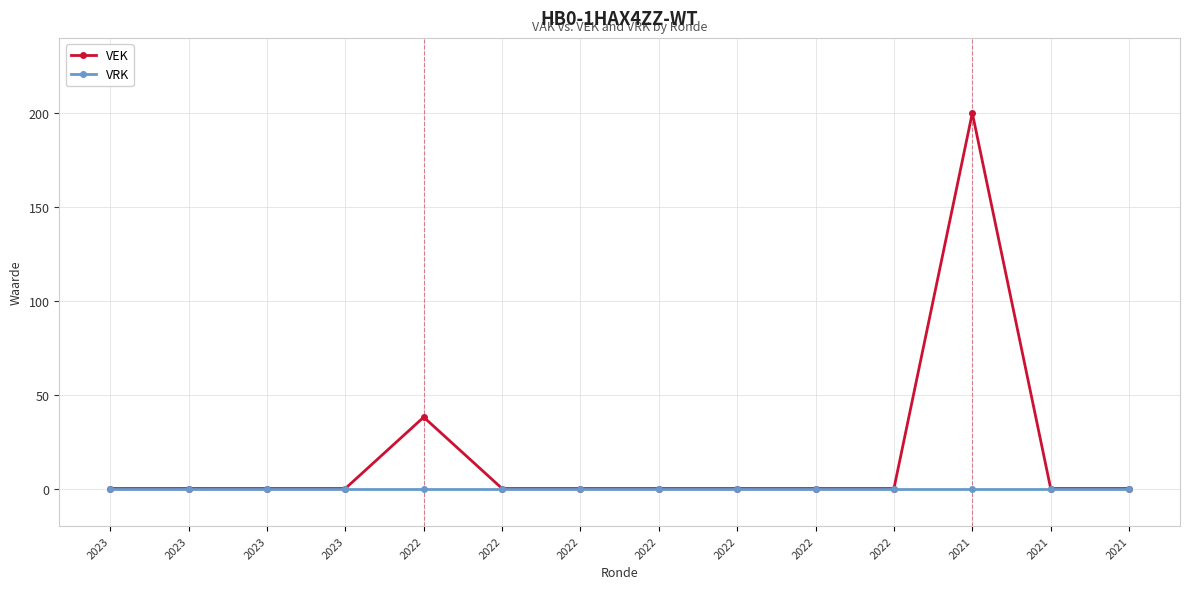

Count the number of data series in this chart.

2